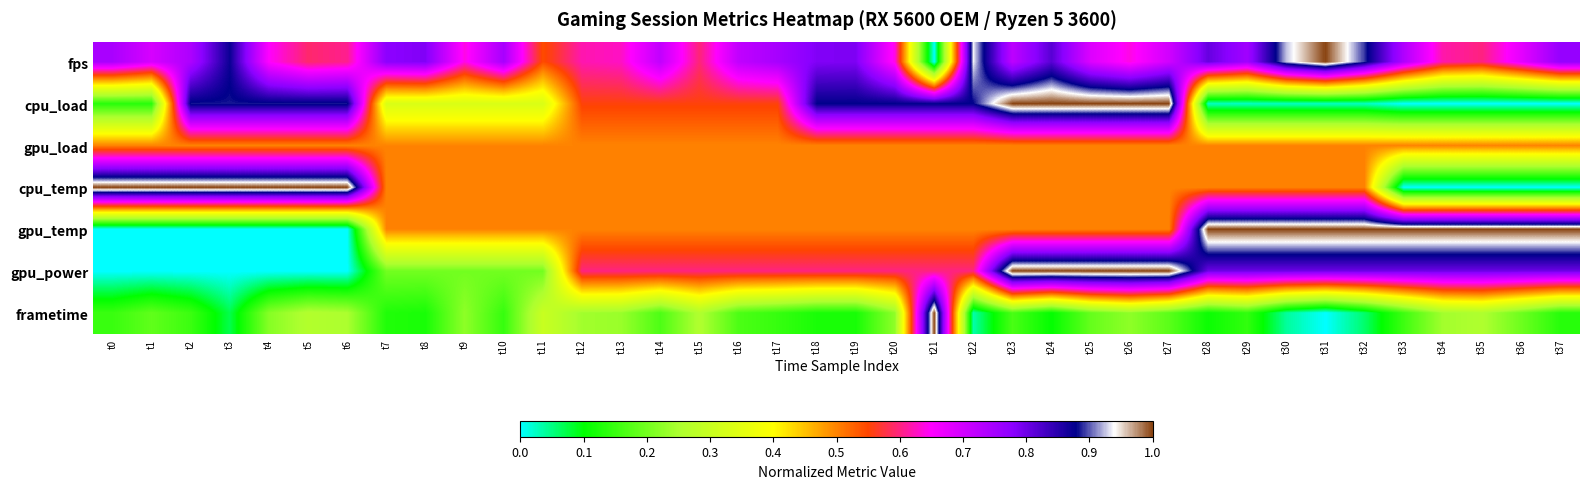

Reading left to right, transcribe all the data shown in this chart.

fps: t0=0.7	t1=0.7	t2=0.7	t3=0.9	t4=0.6	t5=0.6	t6=0.6	t7=0.8	t8=0.8	t9=0.6	t10=0.7	t11=0.5	t12=0.6	t13=0.6	t14=0.7	t15=0.6	t16=0.7	t17=0.7	t18=0.8	t19=0.8	t20=0.6	t21=0.0	t22=0.9	t23=0.7	t24=0.8	t25=0.7	t26=0.6	t27=0.7	t28=0.8	t29=0.8	t30=0.9	t31=1.0	t32=0.9	t33=0.7	t34=0.6	t35=0.6	t36=0.7	t37=0.8
cpu_load: t0=0.1	t1=0.1	t2=0.9	t3=0.9	t4=0.9	t5=0.9	t6=0.9	t7=0.3	t8=0.3	t9=0.3	t10=0.3	t11=0.3	t12=0.6	t13=0.6	t14=0.6	t15=0.6	t16=0.6	t17=0.6	t18=0.9	t19=0.9	t20=0.9	t21=0.9	t22=0.9	t23=1.0	t24=1.0	t25=1.0	t26=1.0	t27=1.0	t28=0.0	t29=0.0	t30=0.0	t31=0.0	t32=0.0	t33=0.0	t34=0.0	t35=0.0	t36=0.0	t37=0.0
gpu_load: t0=0.5	t1=0.5	t2=0.5	t3=0.5	t4=0.5	t5=0.5	t6=0.5	t7=0.5	t8=0.5	t9=0.5	t10=0.5	t11=0.5	t12=0.5	t13=0.5	t14=0.5	t15=0.5	t16=0.5	t17=0.5	t18=0.5	t19=0.5	t20=0.5	t21=0.5	t22=0.5	t23=0.5	t24=0.5	t25=0.5	t26=0.5	t27=0.5	t28=0.5	t29=0.5	t30=0.5	t31=0.5	t32=0.5	t33=0.5	t34=0.5	t35=0.5	t36=0.5	t37=0.5
cpu_temp: t0=1.0	t1=1.0	t2=1.0	t3=1.0	t4=1.0	t5=1.0	t6=1.0	t7=0.5	t8=0.5	t9=0.5	t10=0.5	t11=0.5	t12=0.5	t13=0.5	t14=0.5	t15=0.5	t16=0.5	t17=0.5	t18=0.5	t19=0.5	t20=0.5	t21=0.5	t22=0.5	t23=0.5	t24=0.5	t25=0.5	t26=0.5	t27=0.5	t28=0.5	t29=0.5	t30=0.5	t31=0.5	t32=0.5	t33=0.0	t34=0.0	t35=0.0	t36=0.0	t37=0.0
gpu_temp: t0=0.0	t1=0.0	t2=0.0	t3=0.0	t4=0.0	t5=0.0	t6=0.0	t7=0.5	t8=0.5	t9=0.5	t10=0.5	t11=0.5	t12=0.5	t13=0.5	t14=0.5	t15=0.5	t16=0.5	t17=0.5	t18=0.5	t19=0.5	t20=0.5	t21=0.5	t22=0.5	t23=0.5	t24=0.5	t25=0.5	t26=0.5	t27=0.5	t28=1.0	t29=1.0	t30=1.0	t31=1.0	t32=1.0	t33=1.0	t34=1.0	t35=1.0	t36=1.0	t37=1.0
gpu_power: t0=0.0	t1=0.0	t2=0.0	t3=0.0	t4=0.0	t5=0.0	t6=0.0	t7=0.2	t8=0.2	t9=0.2	t10=0.2	t11=0.2	t12=0.6	t13=0.6	t14=0.6	t15=0.6	t16=0.6	t17=0.6	t18=0.6	t19=0.6	t20=0.6	t21=0.6	t22=0.6	t23=1.0	t24=1.0	t25=1.0	t26=1.0	t27=1.0	t28=0.8	t29=0.8	t30=0.8	t31=0.8	t32=0.8	t33=0.8	t34=0.8	t35=0.8	t36=0.8	t37=0.8
frametime: t0=0.1	t1=0.2	t2=0.2	t3=0.1	t4=0.2	t5=0.3	t6=0.3	t7=0.1	t8=0.1	t9=0.2	t10=0.1	t11=0.3	t12=0.2	t13=0.2	t14=0.2	t15=0.3	t16=0.2	t17=0.1	t18=0.1	t19=0.1	t20=0.2	t21=1.0	t22=0.0	t23=0.2	t24=0.1	t25=0.2	t26=0.2	t27=0.2	t28=0.1	t29=0.1	t30=0.0	t31=0.0	t32=0.1	t33=0.2	t34=0.2	t35=0.3	t36=0.2	t37=0.1